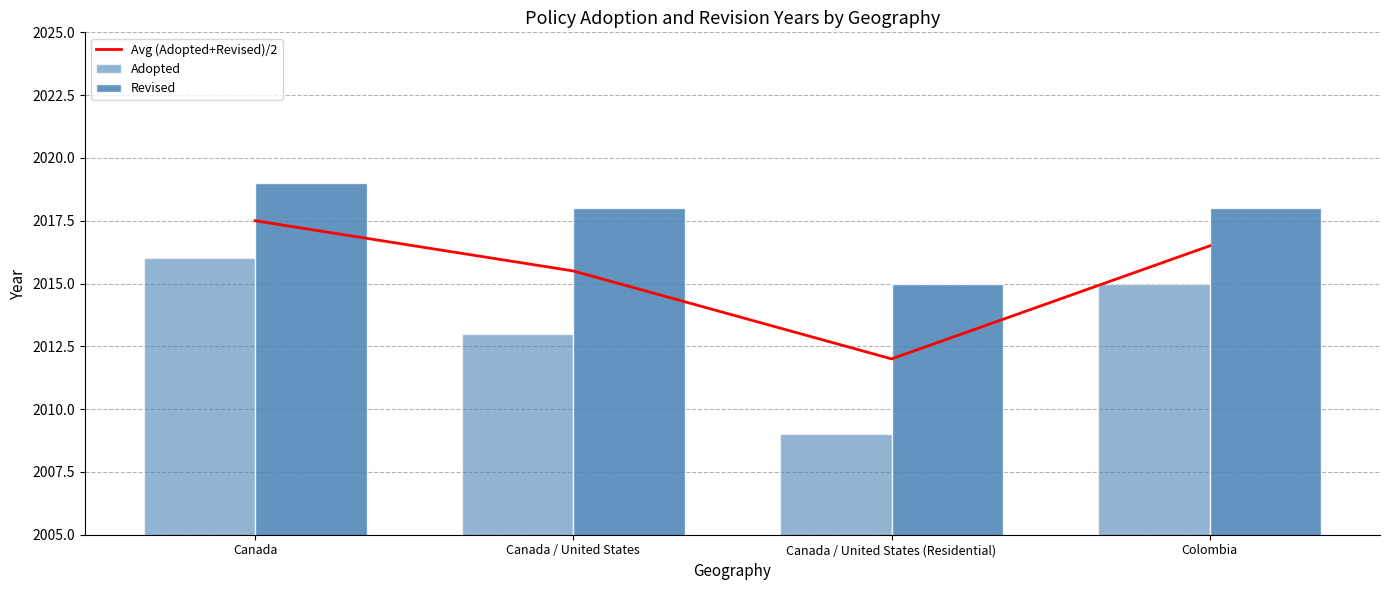

Reading right to left, transcribe all the data shown in this chart.

Avg (Adopted+Revised)/2: Colombia=2016.5	Canada / United States (Residential)=2012.0	Canada / United States=2015.5	Canada=2017.5
Adopted: Colombia=2015.0	Canada / United States (Residential)=2009.0	Canada / United States=2013.0	Canada=2016.0
Revised: Colombia=2018.0	Canada / United States (Residential)=2015.0	Canada / United States=2018.0	Canada=2019.0